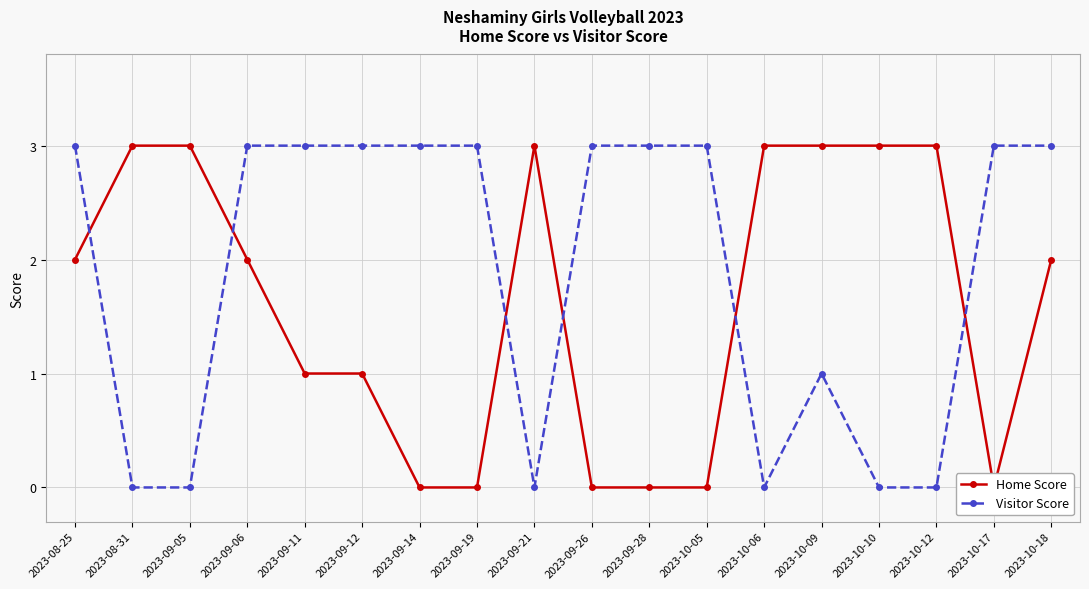

Reading left to right, extract all data points from this chart.

Home Score: 2023-08-25=2	2023-08-31=3	2023-09-05=3	2023-09-06=2	2023-09-11=1	2023-09-12=1	2023-09-14=0	2023-09-19=0	2023-09-21=3	2023-09-26=0	2023-09-28=0	2023-10-05=0	2023-10-06=3	2023-10-09=3	2023-10-10=3	2023-10-12=3	2023-10-17=0	2023-10-18=2
Visitor Score: 2023-08-25=3	2023-08-31=0	2023-09-05=0	2023-09-06=3	2023-09-11=3	2023-09-12=3	2023-09-14=3	2023-09-19=3	2023-09-21=0	2023-09-26=3	2023-09-28=3	2023-10-05=3	2023-10-06=0	2023-10-09=1	2023-10-10=0	2023-10-12=0	2023-10-17=3	2023-10-18=3